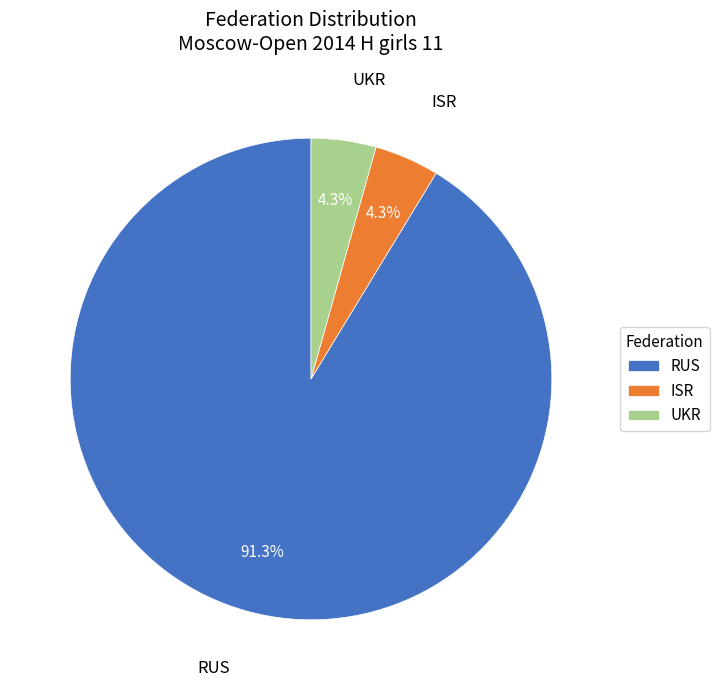

What is the largest slice in the pie chart?

RUS